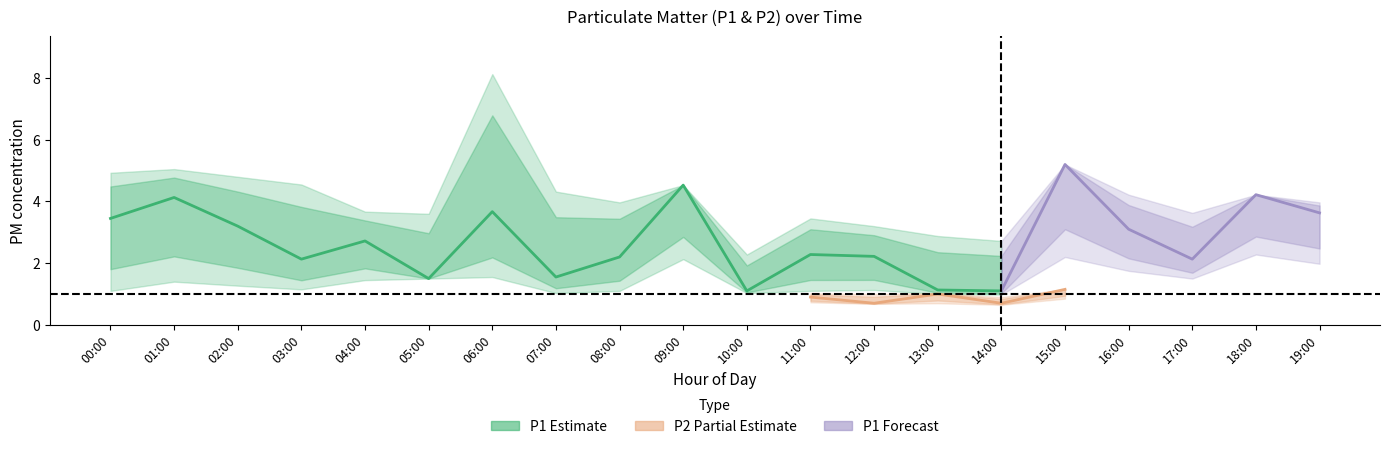

What is the value of the P1_upper point at the 9th from the left?

4.0